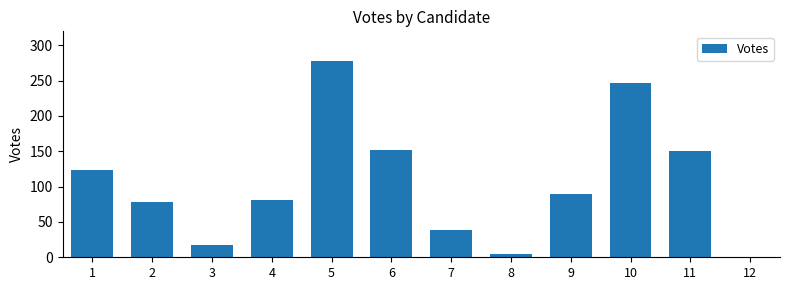

What is the value of the 9th bar from the left?

90